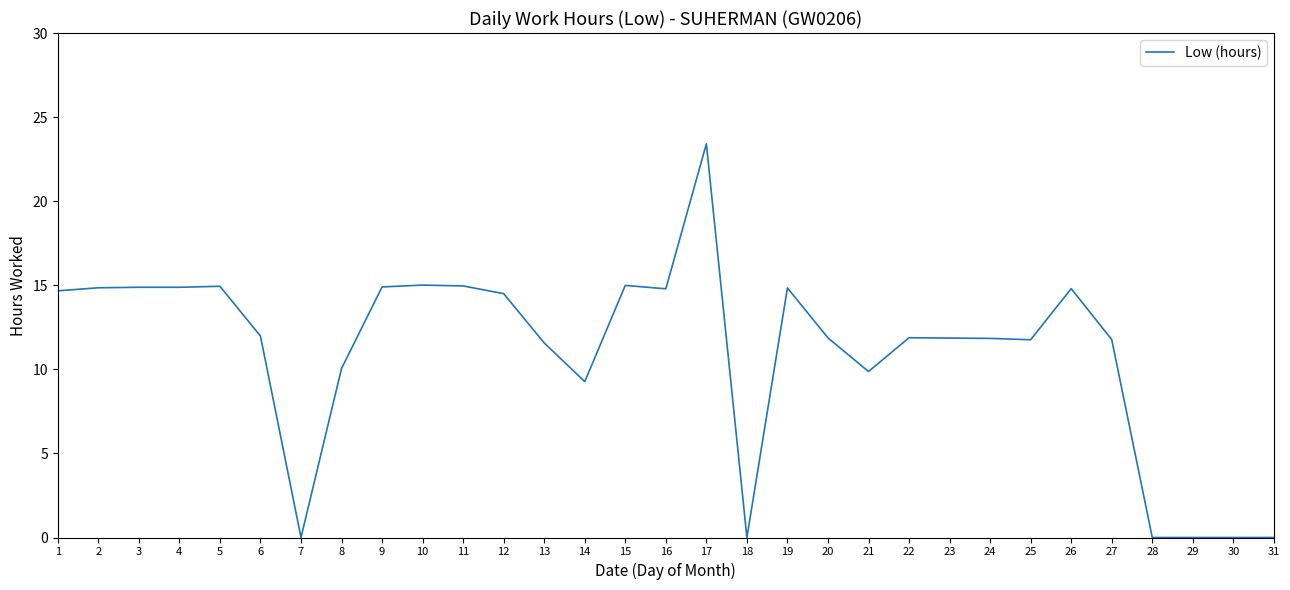

At which category does the chart reach its peak across all series?

17